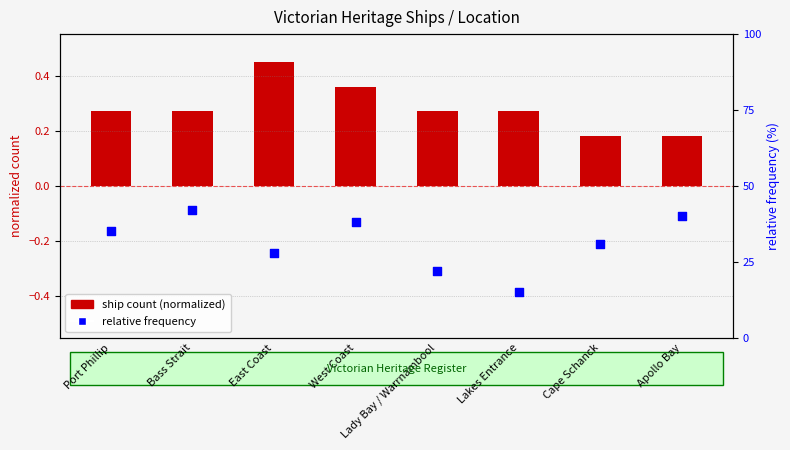

Is the value of ship count (normalized) at Lady Bay / Warrnambool greater than the value of relative frequency at East Coast?

No